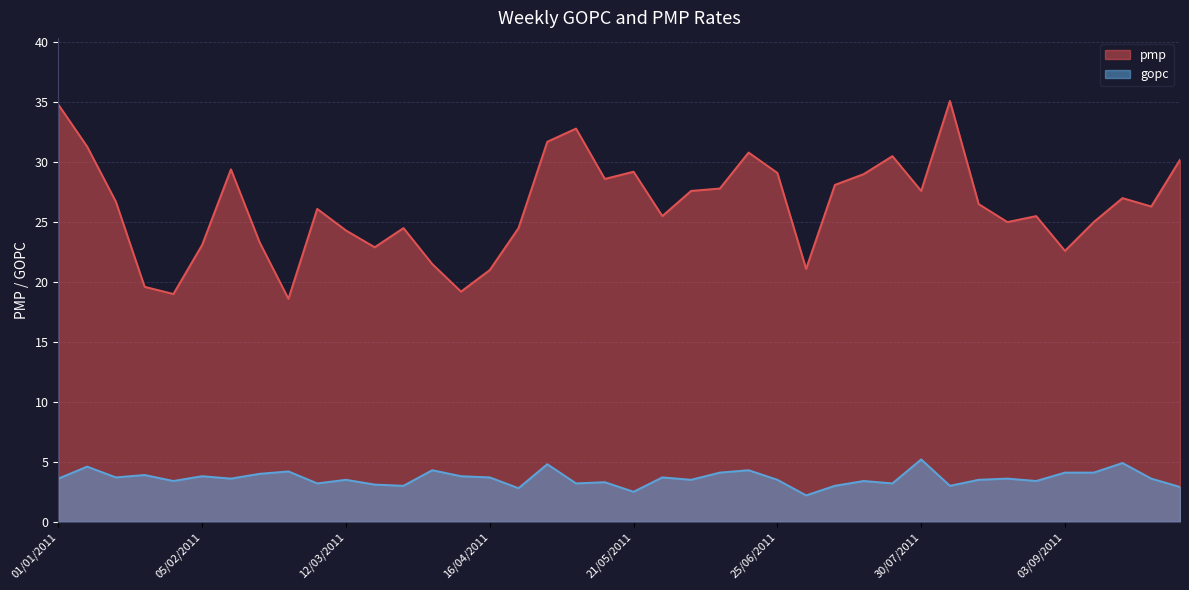

True or false: gopc and pmp intersect in this chart.

False